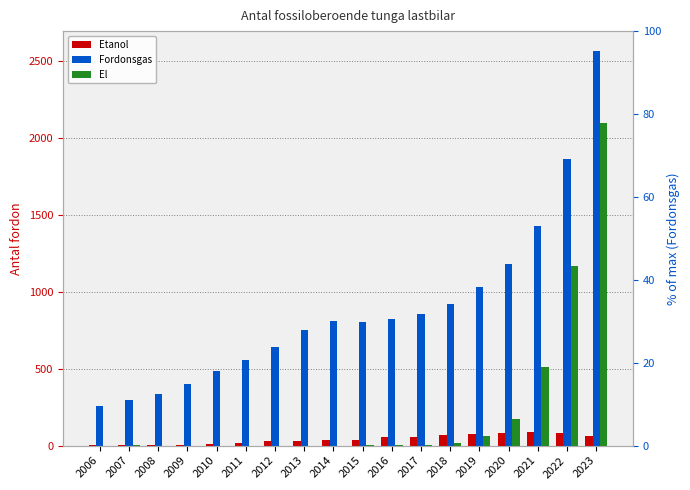

Are the bars grouped side by side (vs. stacked)?

Yes